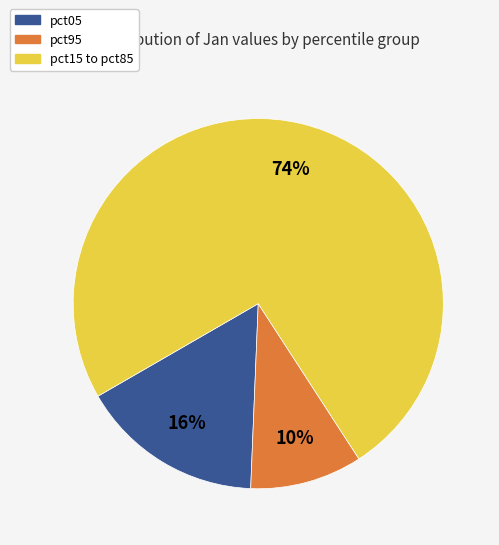

To the nearest percent, what is the difference between the largest and smallest slice percentages?

64%